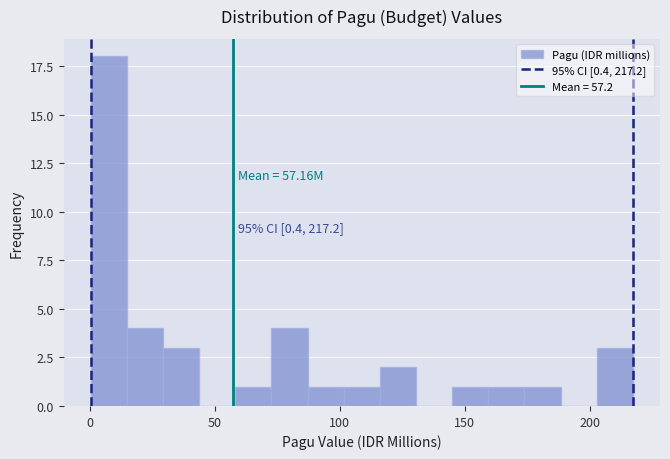

Around what value on the x-axis is the tallest bar? Give the approximate position of its centre, as read against the axis.

10